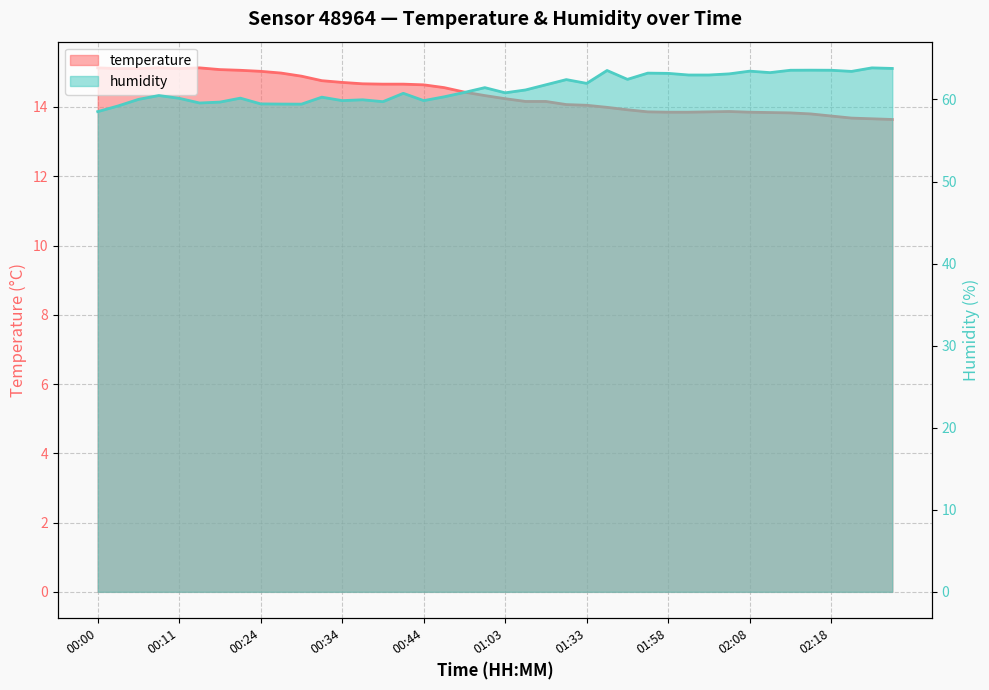

Does the chart have visible grid lines?

Yes